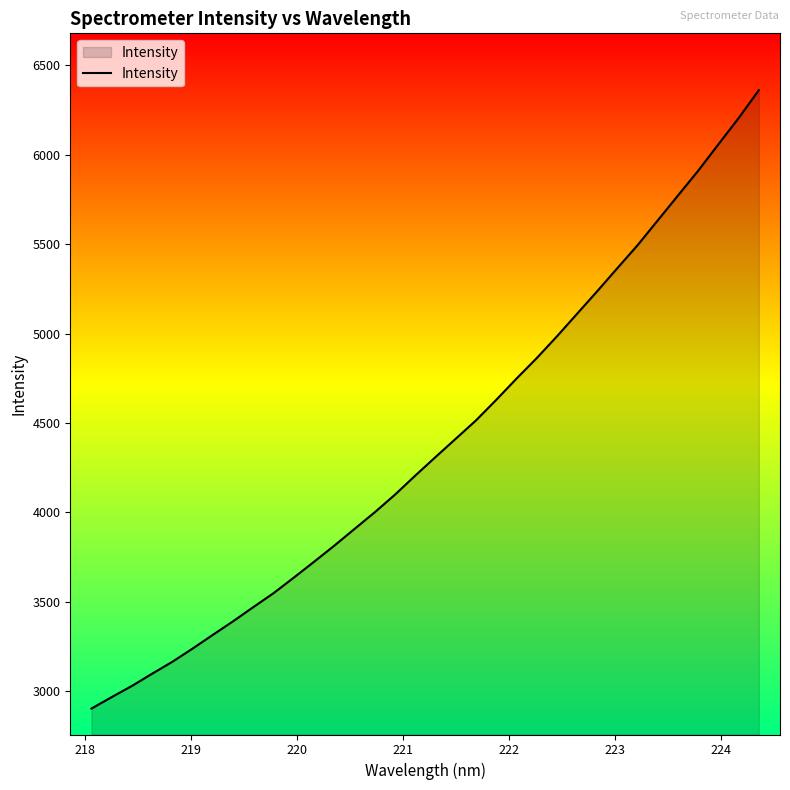

What is the minimum value shown in the chart?

2902.4